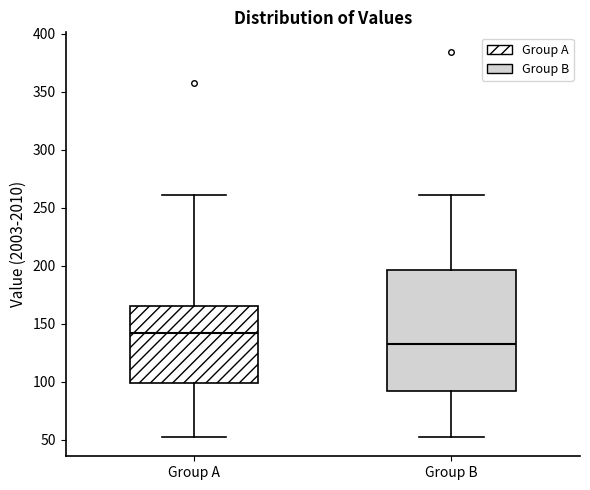

Where does the median line of the box for Group A sit on the y-axis? The values are not printed on the chart, so give them approximately, as read against the axis.

140